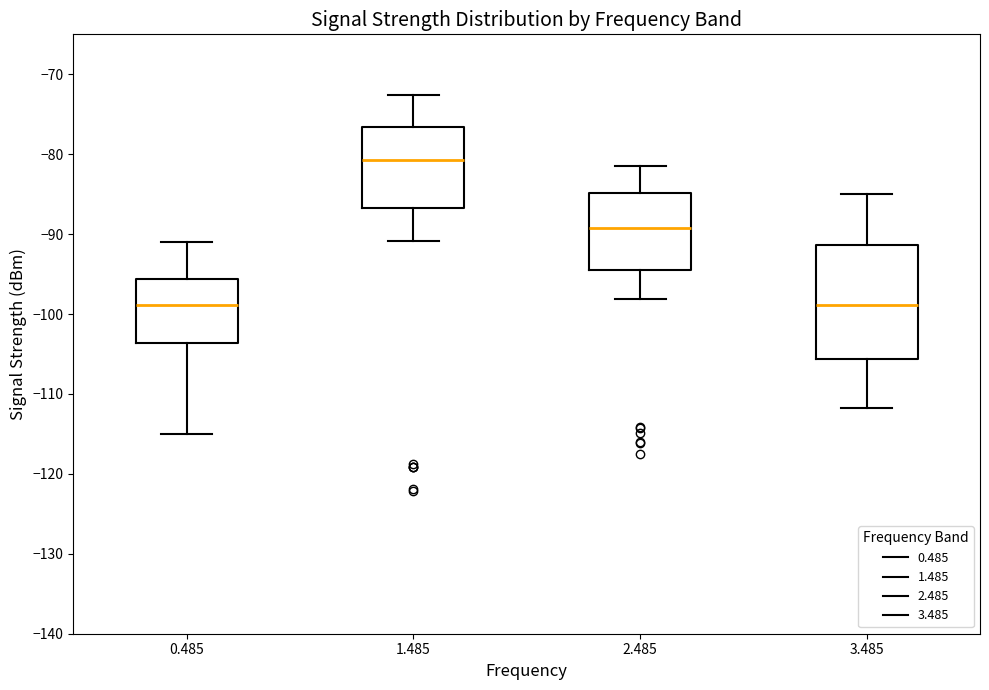

Reading left to right, read every box against the y-axis: the position of its median line, the range the box covers, and the ends of its whiskers. The values are not printed on the chart, so give them approximately, as read against the axis.

0.485: median -99, box -104 to -96, whiskers -115 to -91
1.485: median -81, box -87 to -77, whiskers -91 to -73
2.485: median -89, box -94 to -85, whiskers -98 to -81
3.485: median -99, box -106 to -91, whiskers -112 to -85